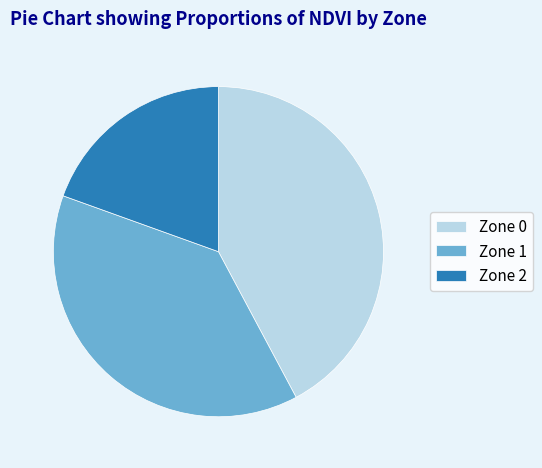

Is it true that Zone 1 is 46% of the pie?

False